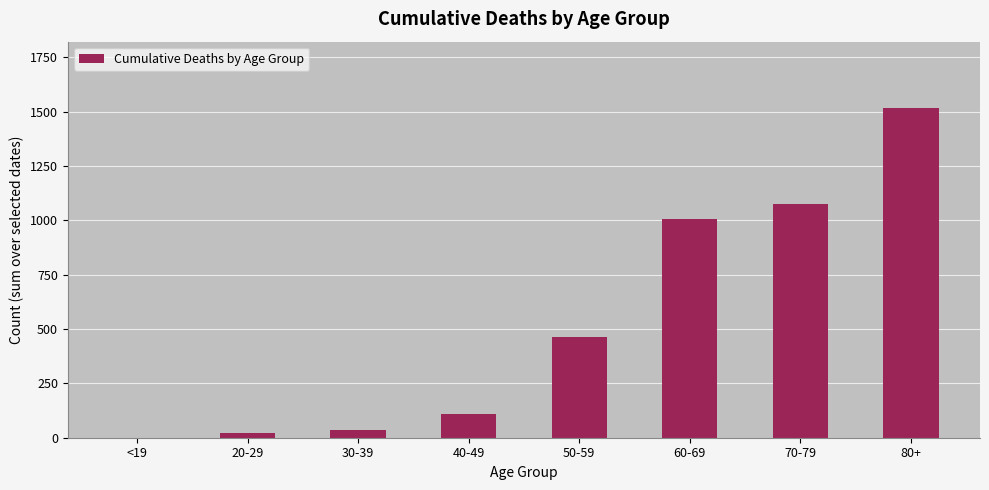

Which label corresponds to the largest value in the chart?

80+